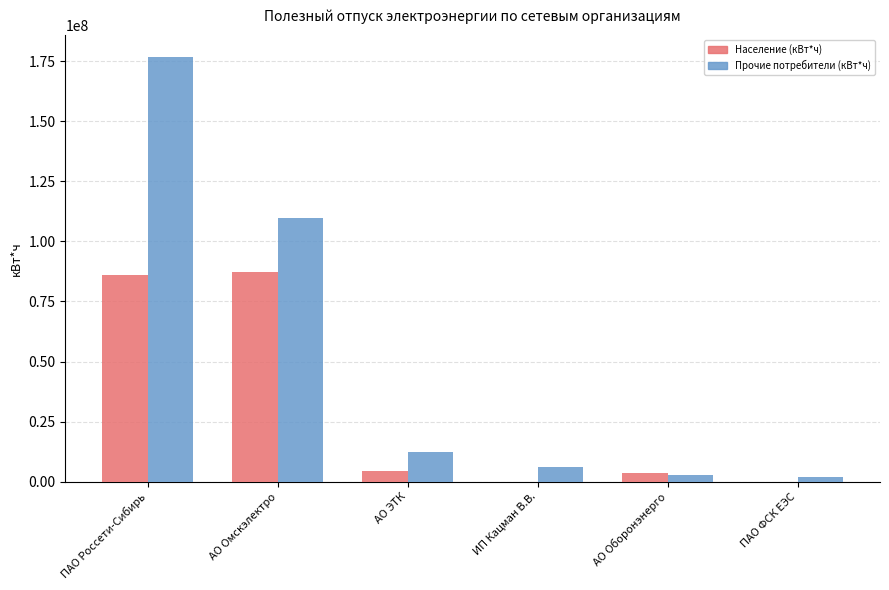

How many data points does each series have?

6